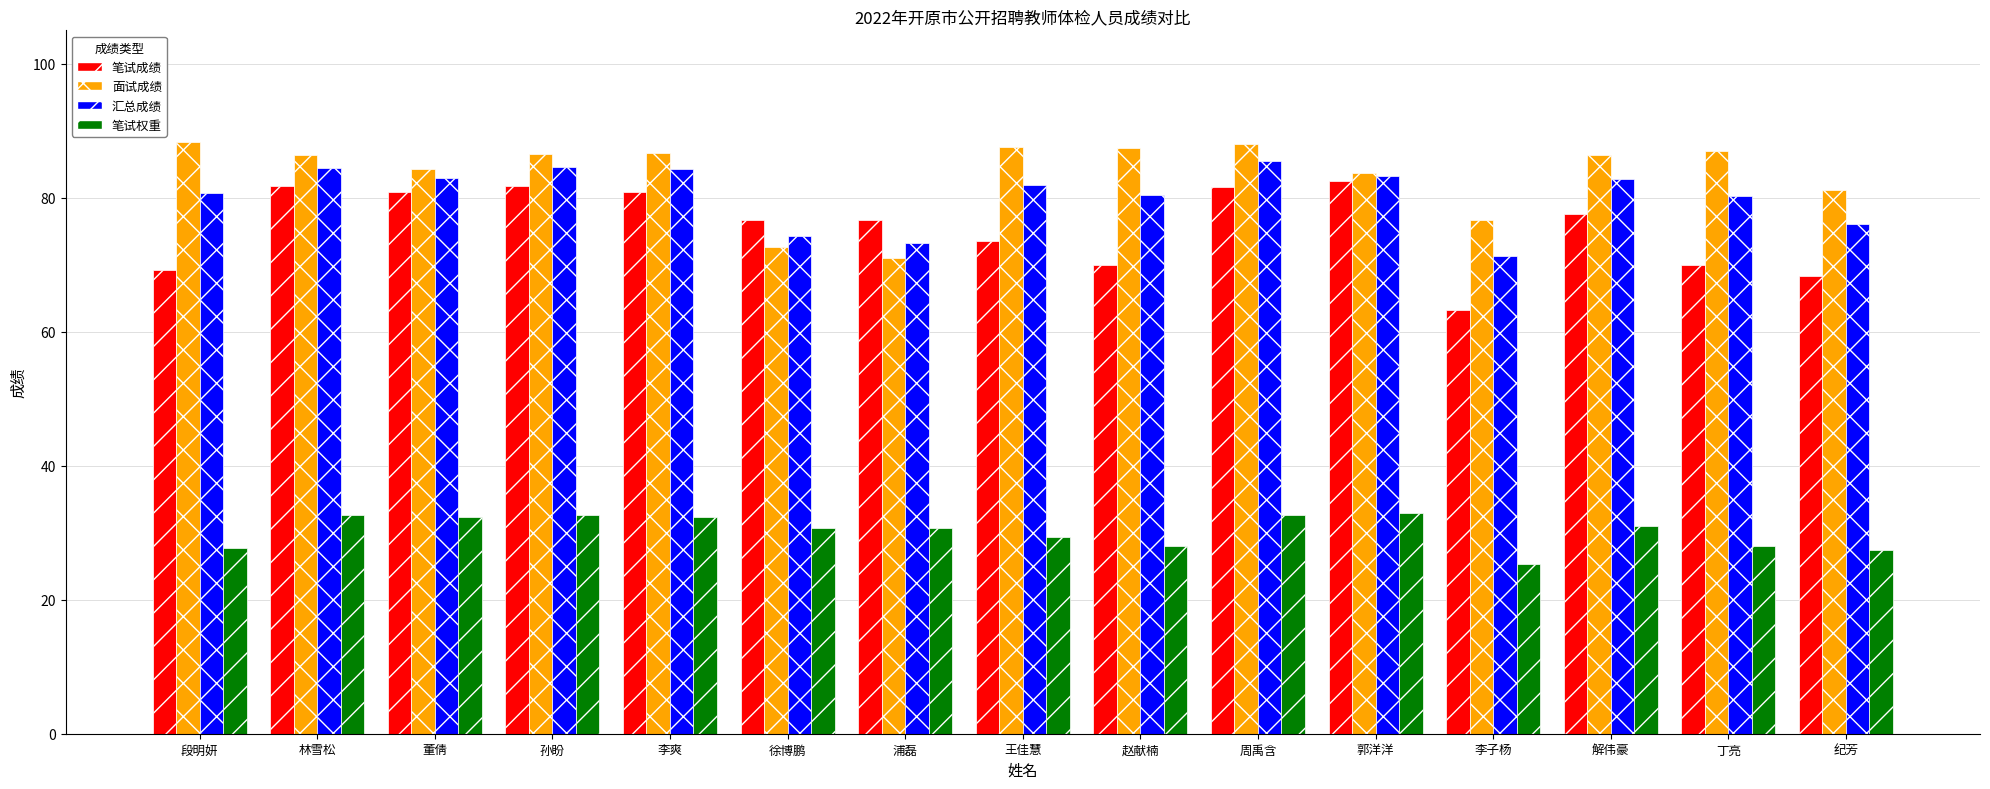

What value does the 笔试权重 series have at 段明妍?

27.7